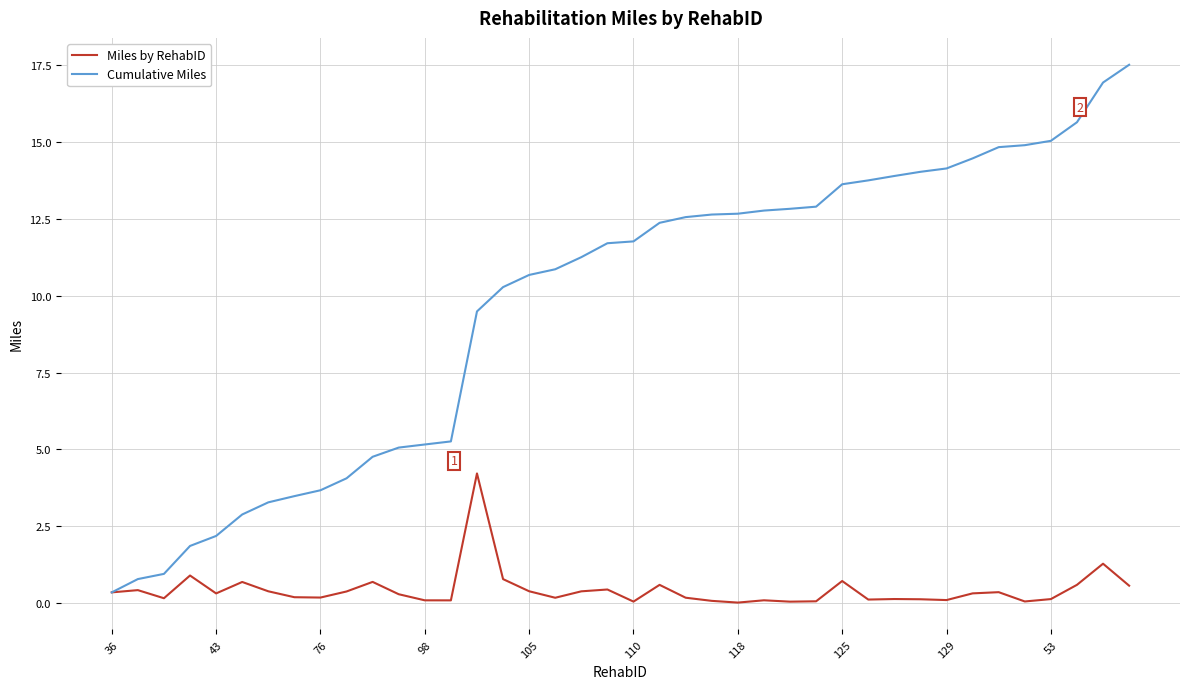

Which series has the largest total across all categories?

Cumulative Miles